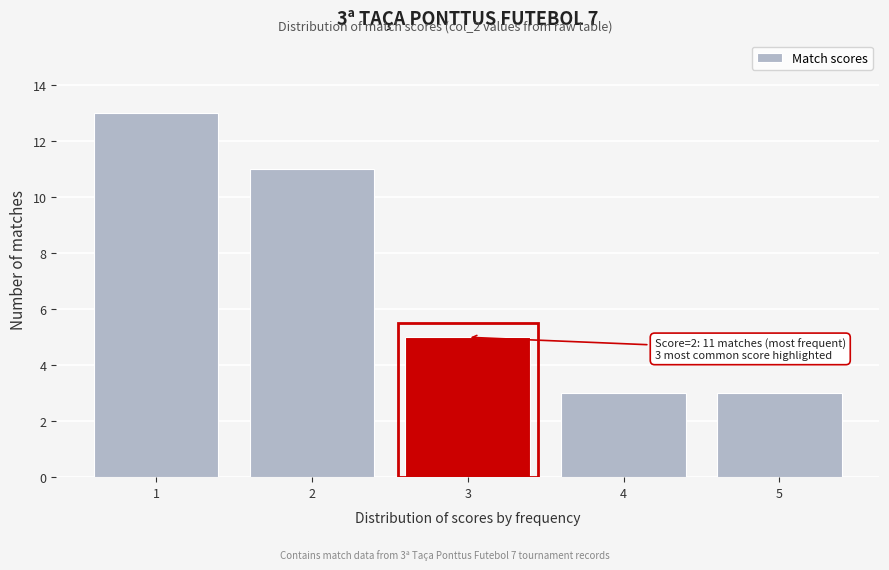

Reading left to right, list all the values displayed in this chart.

13	11	5	3	3